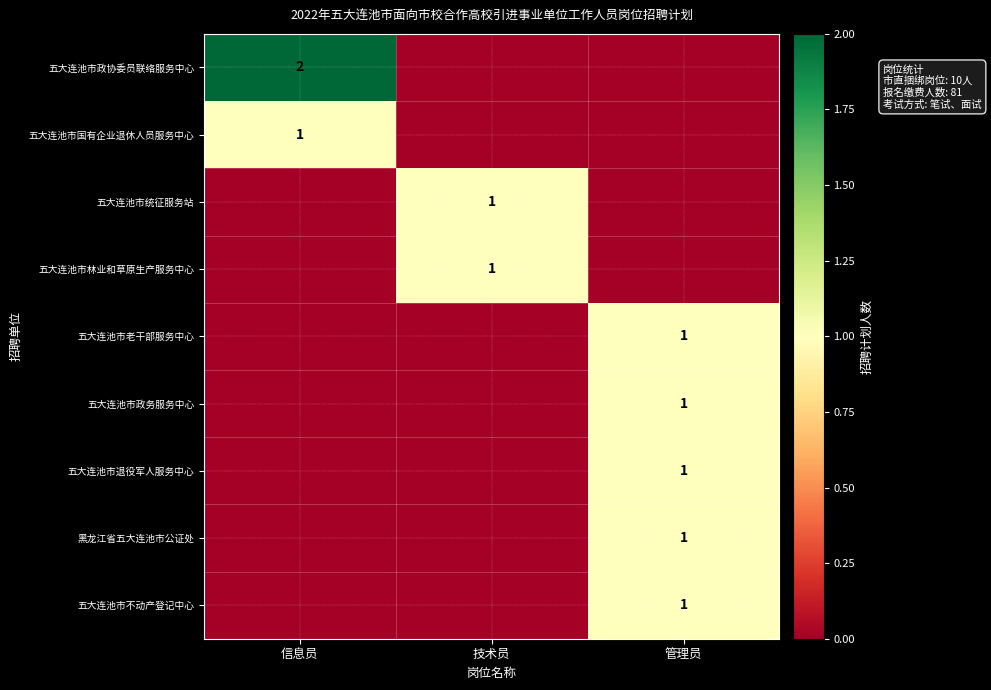

Is the value of 五大连池市政务服务中心 at 管理员 greater than the value of 五大连池市政协委员联络服务中心 at 信息员?

No